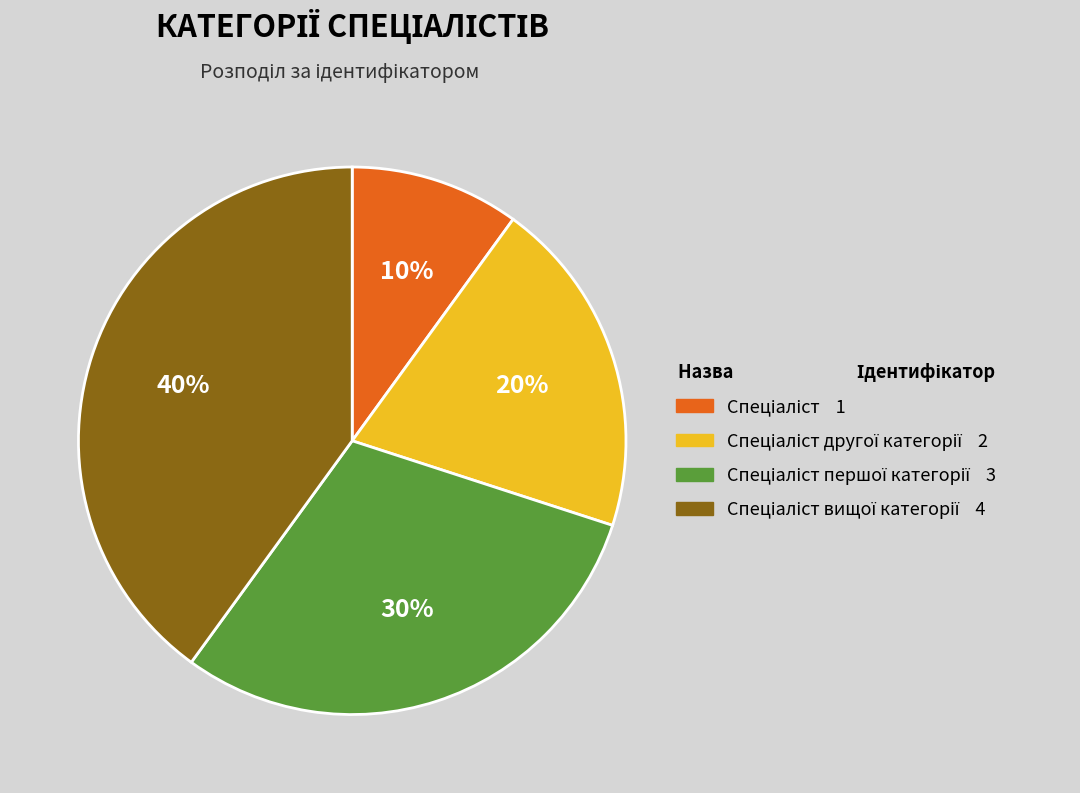

Does any single category account for the majority?

No